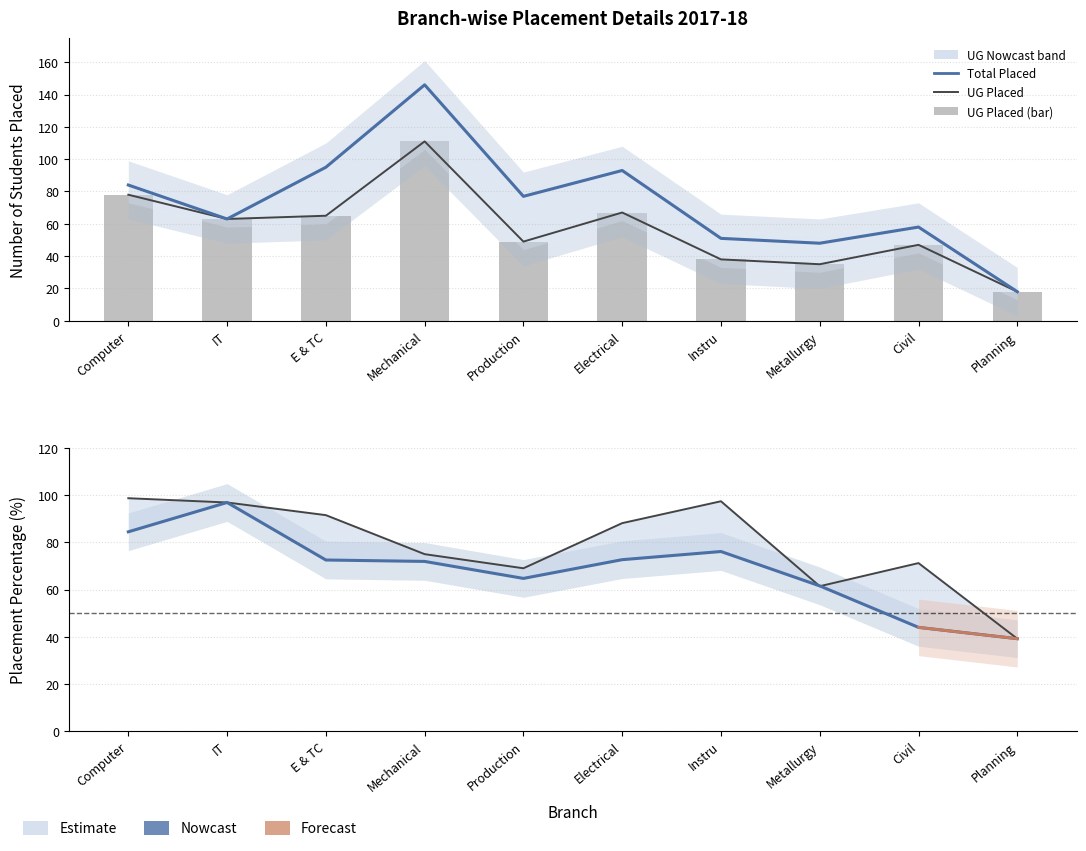

What is the value of the UG % bar at the 7th from the left?

97.4